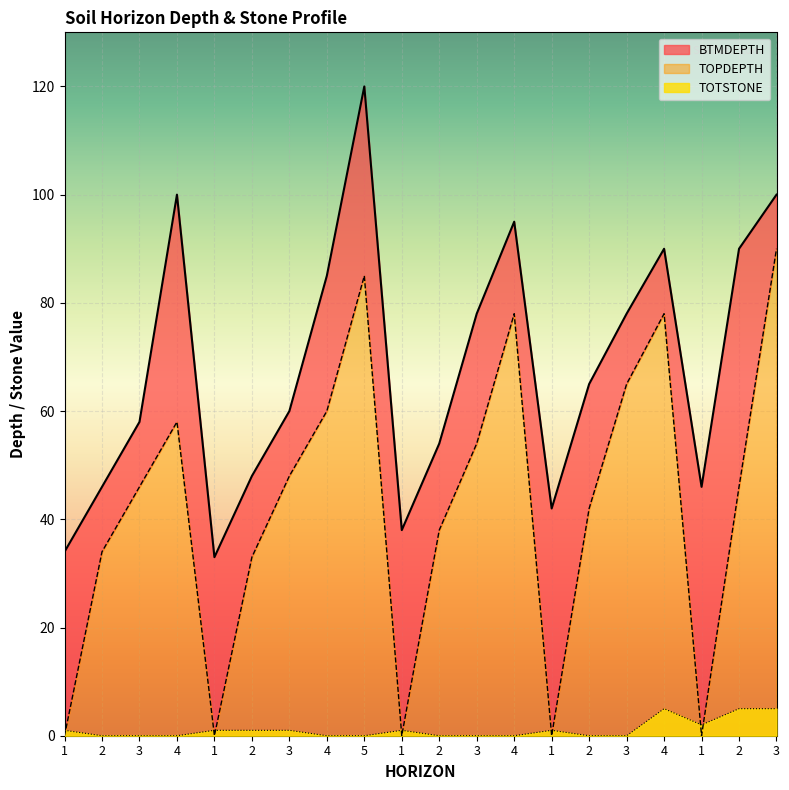

At which label is TOPDEPTH closest to 45?

3